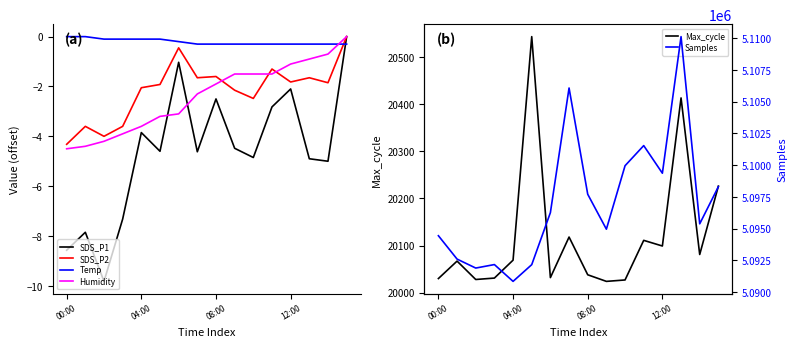

True or false: SDS_P2 and Temp intersect in this chart.

True